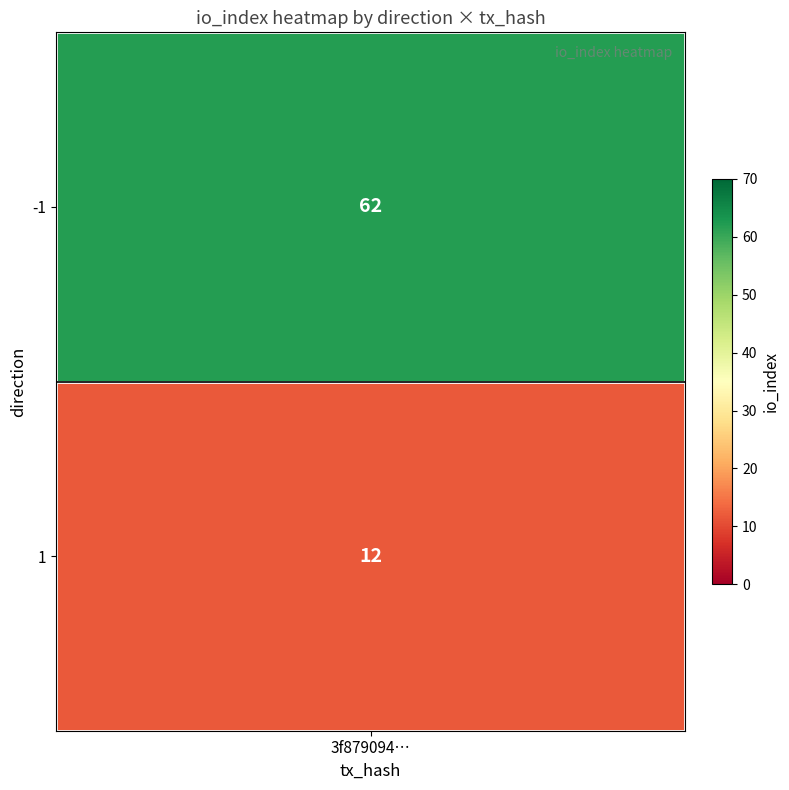

How many data points are less than 62?

1